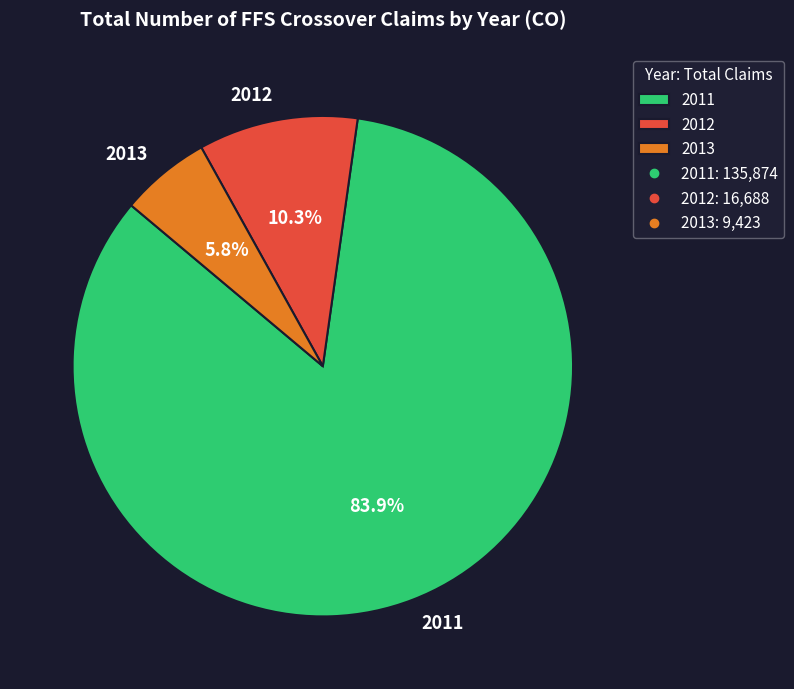

Does any single category account for the majority?

Yes